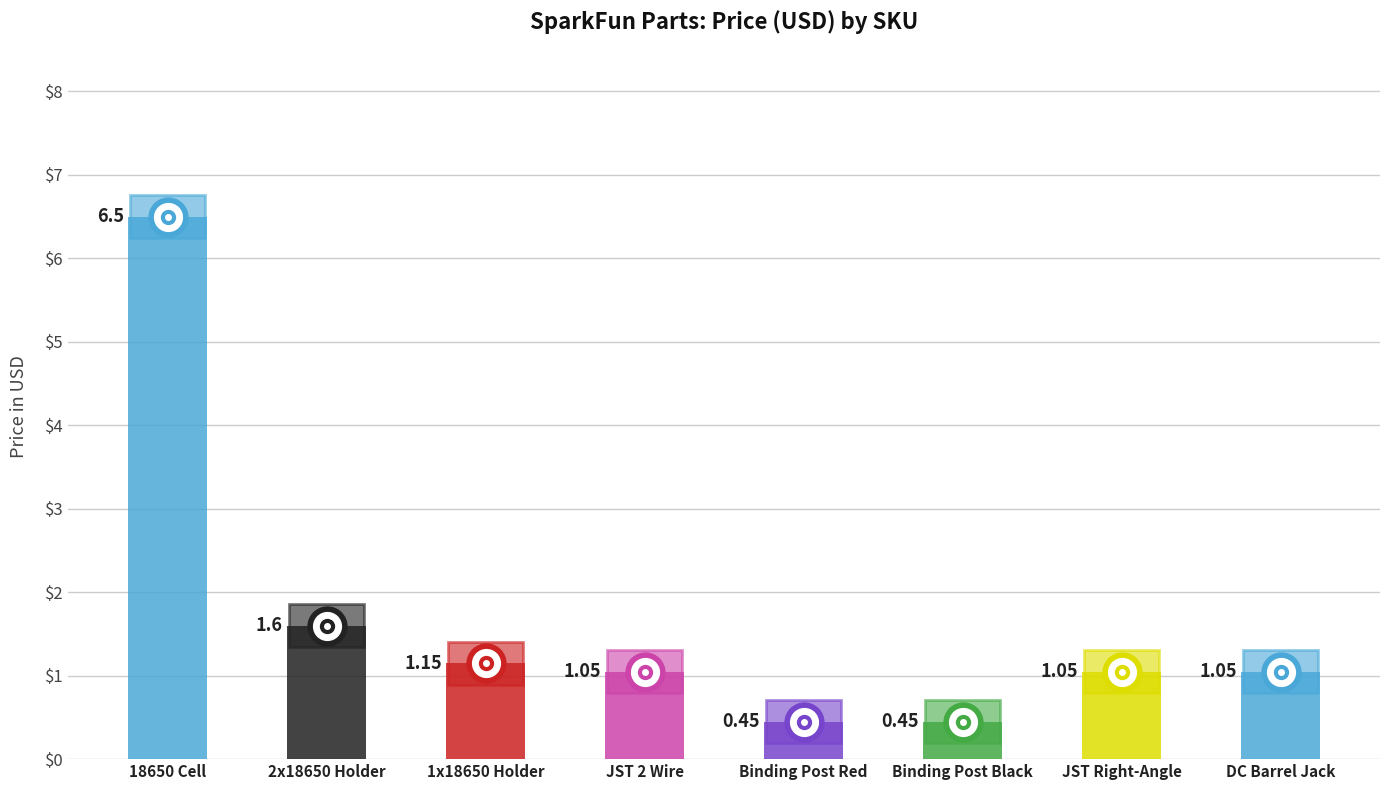

Are the bars horizontal?

No